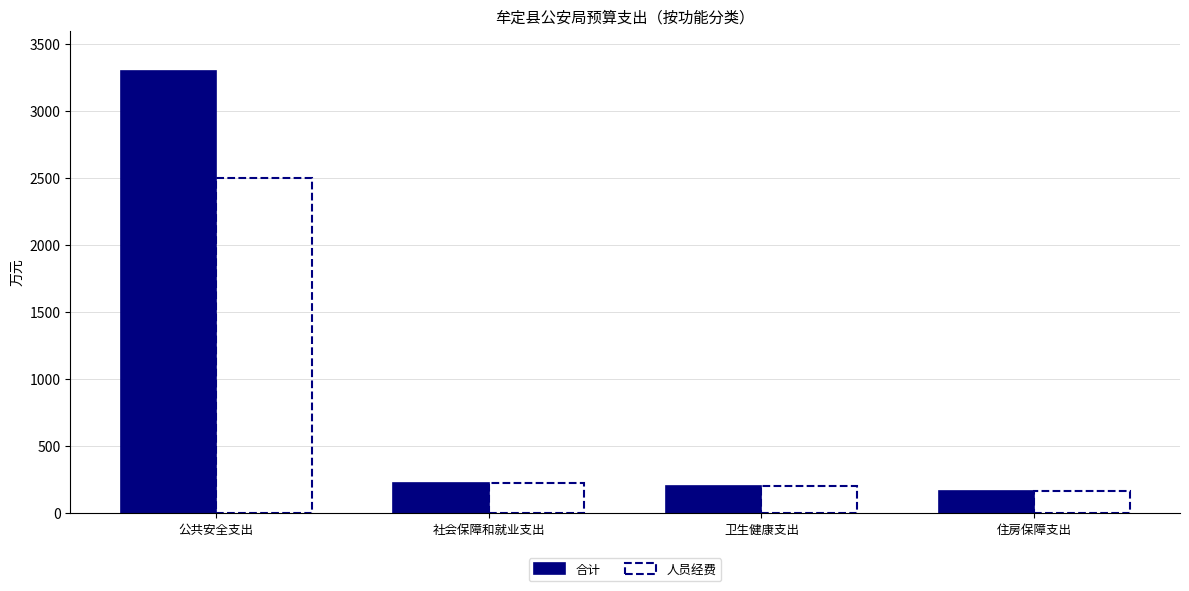

Reading left to right, transcribe all the data shown in this chart.

合计: 3296.5	226.5	201.8	168.7
人员经费: 2500.6	224.9	201.8	168.7